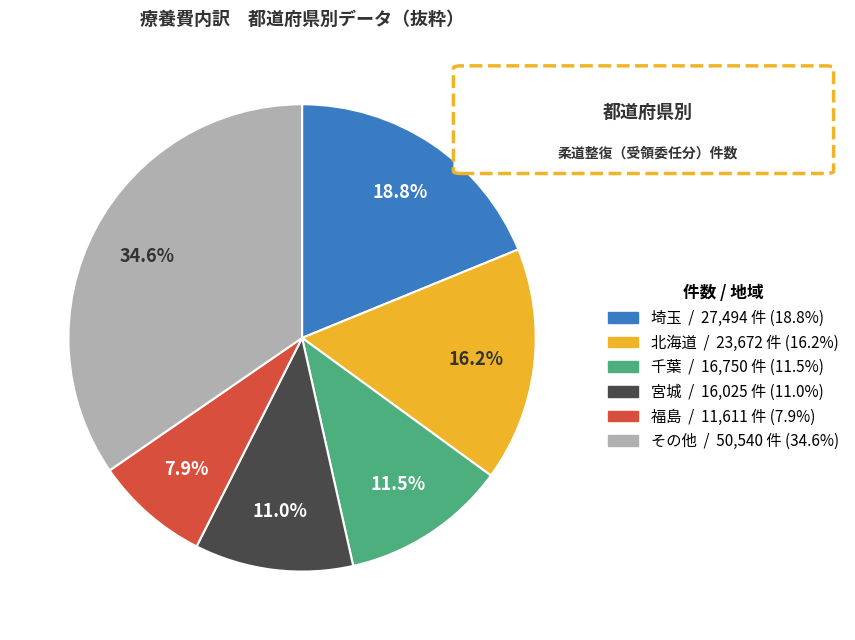

Does any single category account for the majority?

No